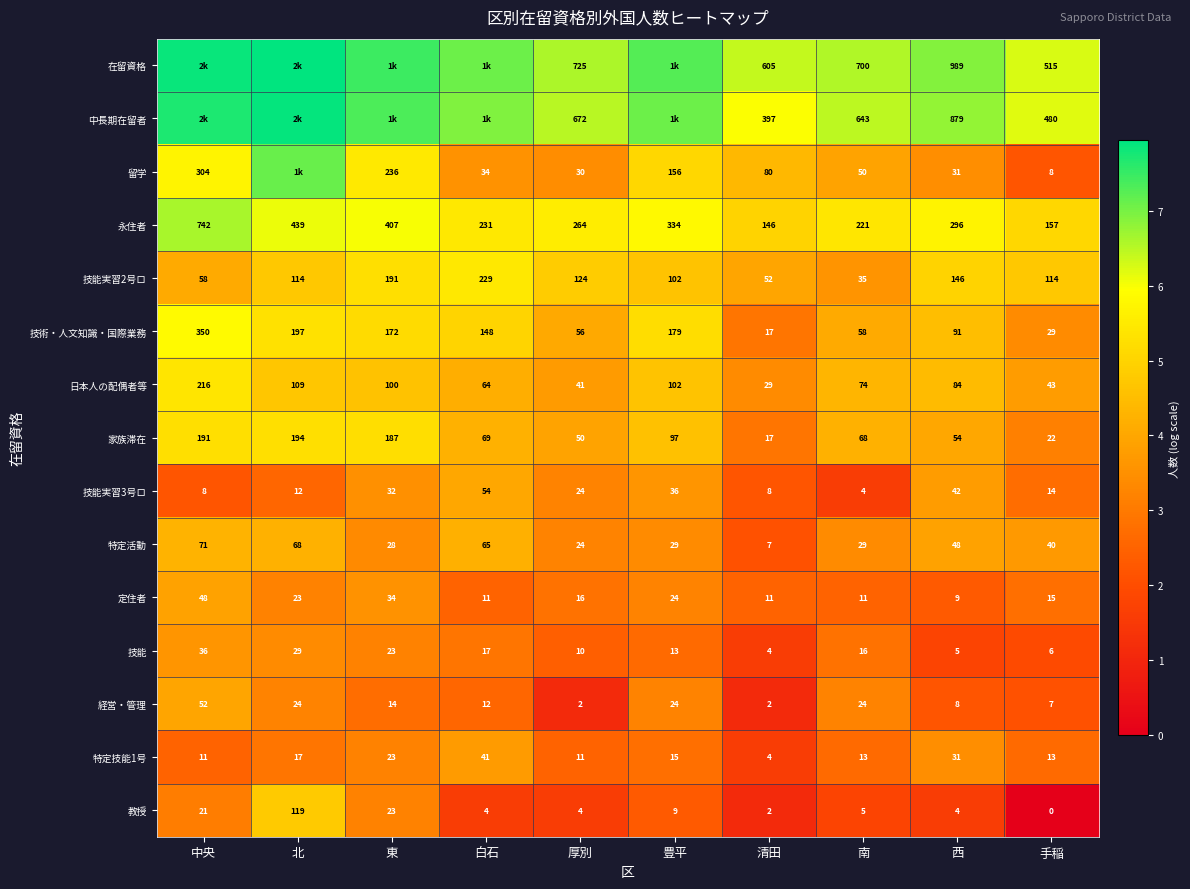

Which category has the highest value across all series?

北